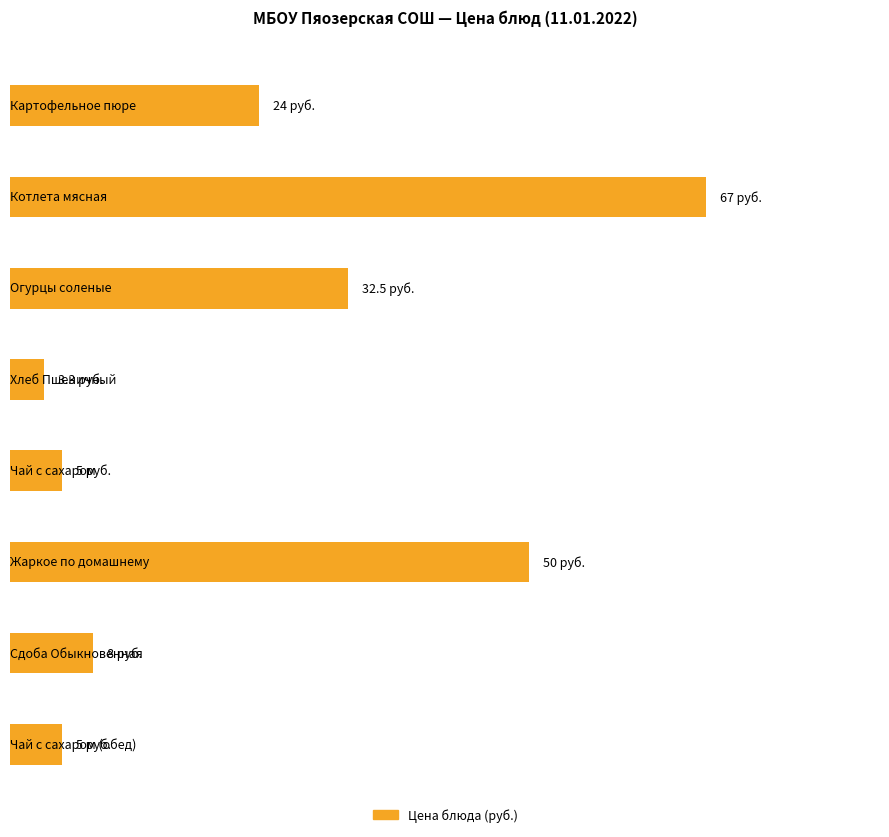

What is the difference between the values at Сдоба Обыкновенная and Жаркое по домашнему?

42.0